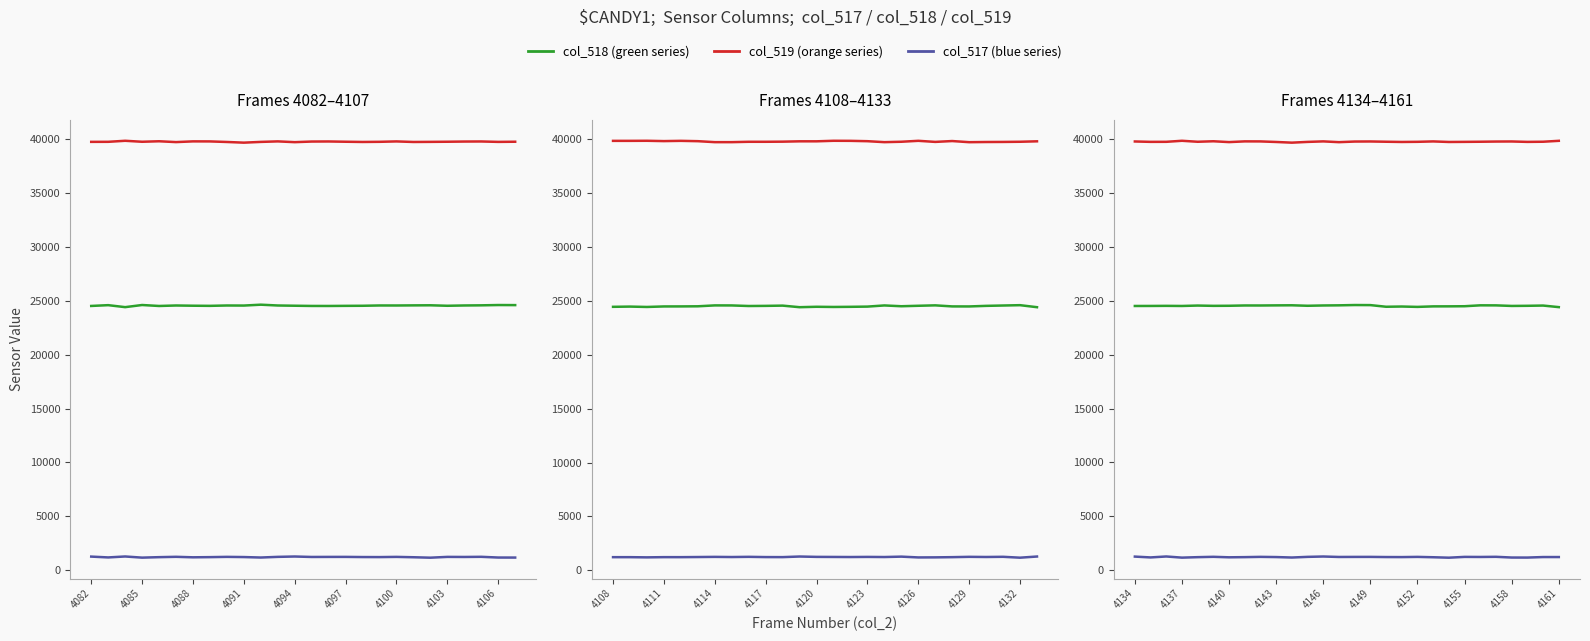

True or false: col_519 (orange series) has more than 0 points higher than both neighbors.

True